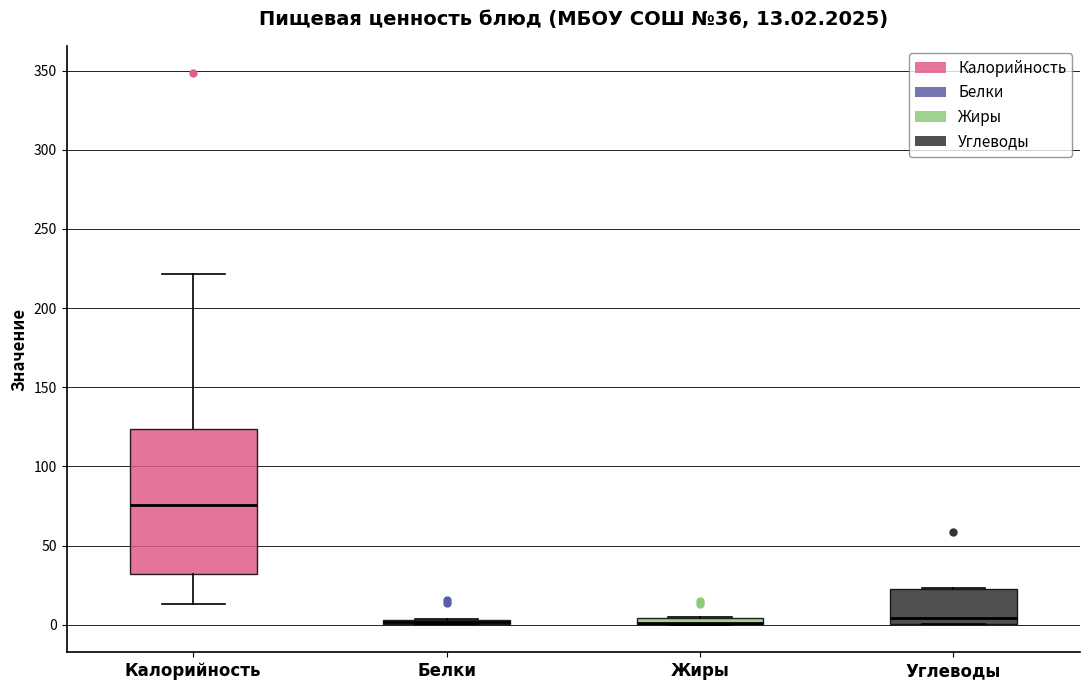

Which box is the tallest, from its lower edge to its upper edge?

Калорийность